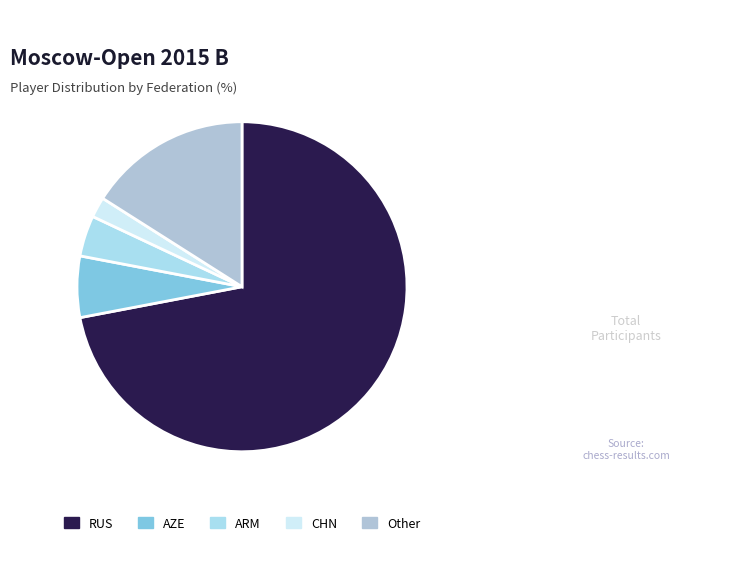

To the nearest percent, what percentage of the pie is Other?

16%